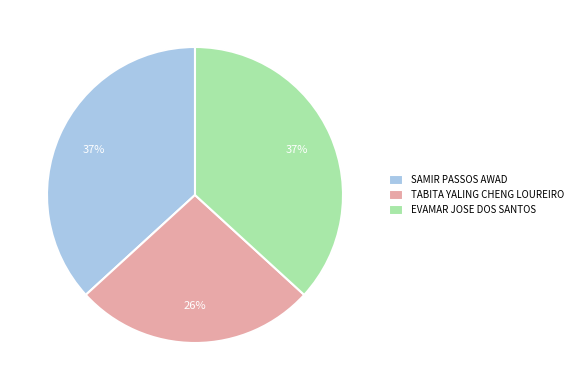

What percentage is the TABITA YALING CHENG LOUREIRO slice, to the nearest percent?

26%